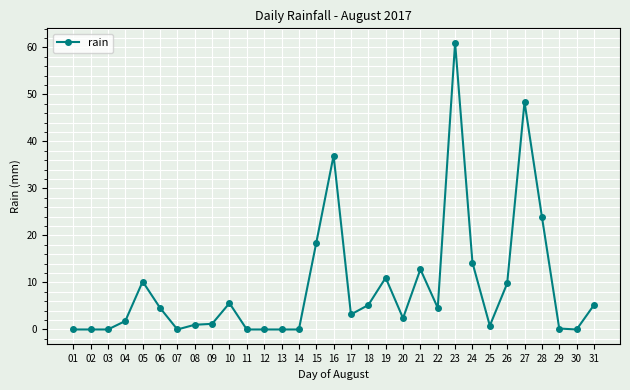

True or false: the data has more than 2 interior local peaks.

True